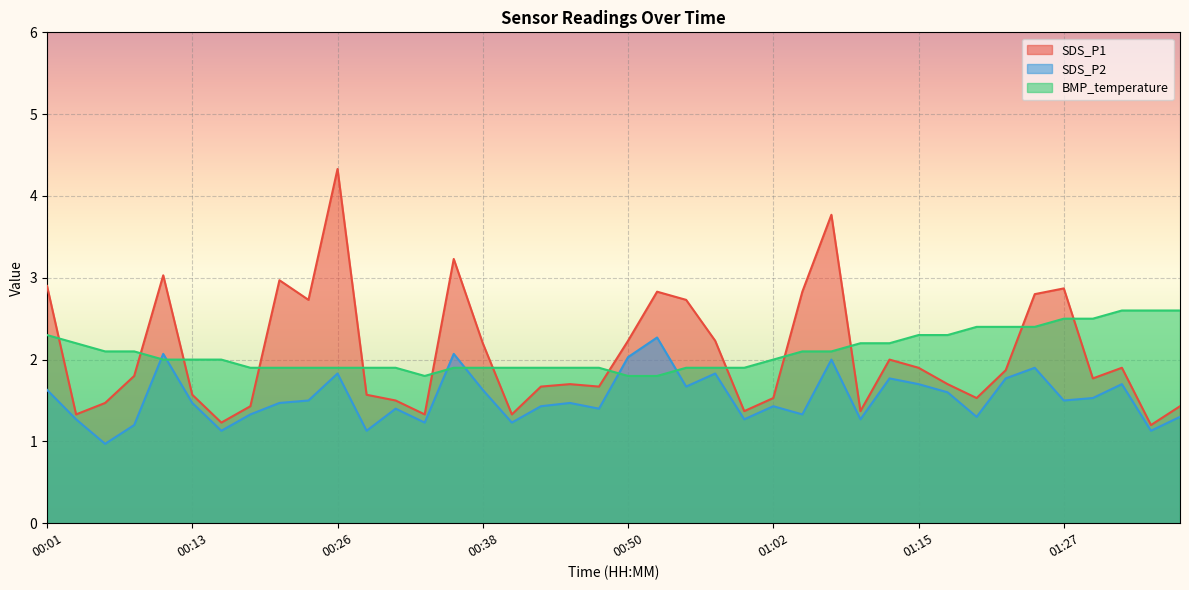

Reading left to right, what are all the values shown in this chart?

SDS_P1: 2.9	1.3	1.5	1.8	3.0	1.6	1.2	1.4	3.0	2.7	4.3	1.6	1.5	1.3	3.2	2.2	1.3	1.7	1.7	1.7	2.2	2.8	2.7	2.2	1.4	1.5	2.8	3.8	1.4	2.0	1.9	1.7	1.5	1.9	2.8	2.9	1.8	1.9	1.2	1.4
SDS_P2: 1.6	1.3	1.0	1.2	2.1	1.5	1.1	1.3	1.5	1.5	1.8	1.1	1.4	1.2	2.1	1.6	1.2	1.4	1.5	1.4	2.0	2.3	1.7	1.8	1.3	1.4	1.3	2.0	1.3	1.8	1.7	1.6	1.3	1.8	1.9	1.5	1.5	1.7	1.1	1.3
BMP_temperature: 2.3	2.2	2.1	2.1	2.0	2.0	2.0	1.9	1.9	1.9	1.9	1.9	1.9	1.8	1.9	1.9	1.9	1.9	1.9	1.9	1.8	1.8	1.9	1.9	1.9	2.0	2.1	2.1	2.2	2.2	2.3	2.3	2.4	2.4	2.4	2.5	2.5	2.6	2.6	2.6